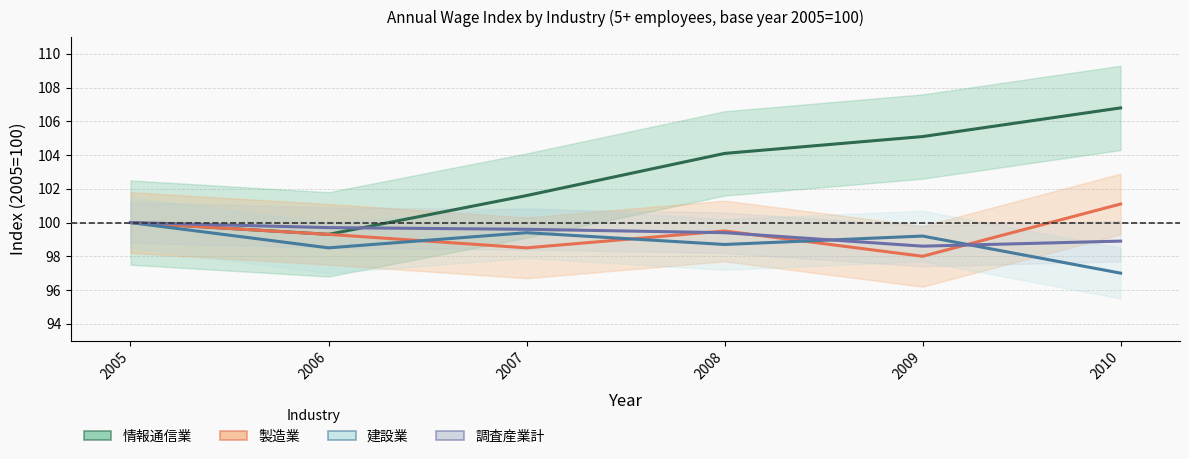

What is the sum of all 調査産業計 values?

596.2